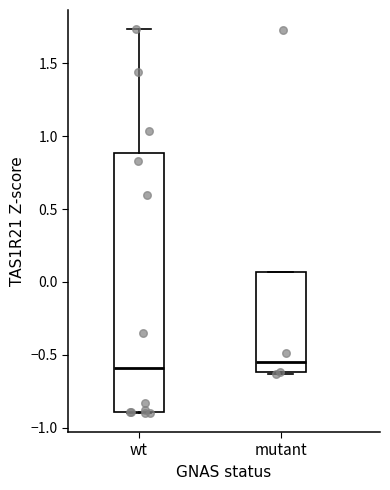

Where is the upper edge of the box for mutant on the y-axis? The values are not printed on the chart, so give them approximately, as read against the axis.

0.05